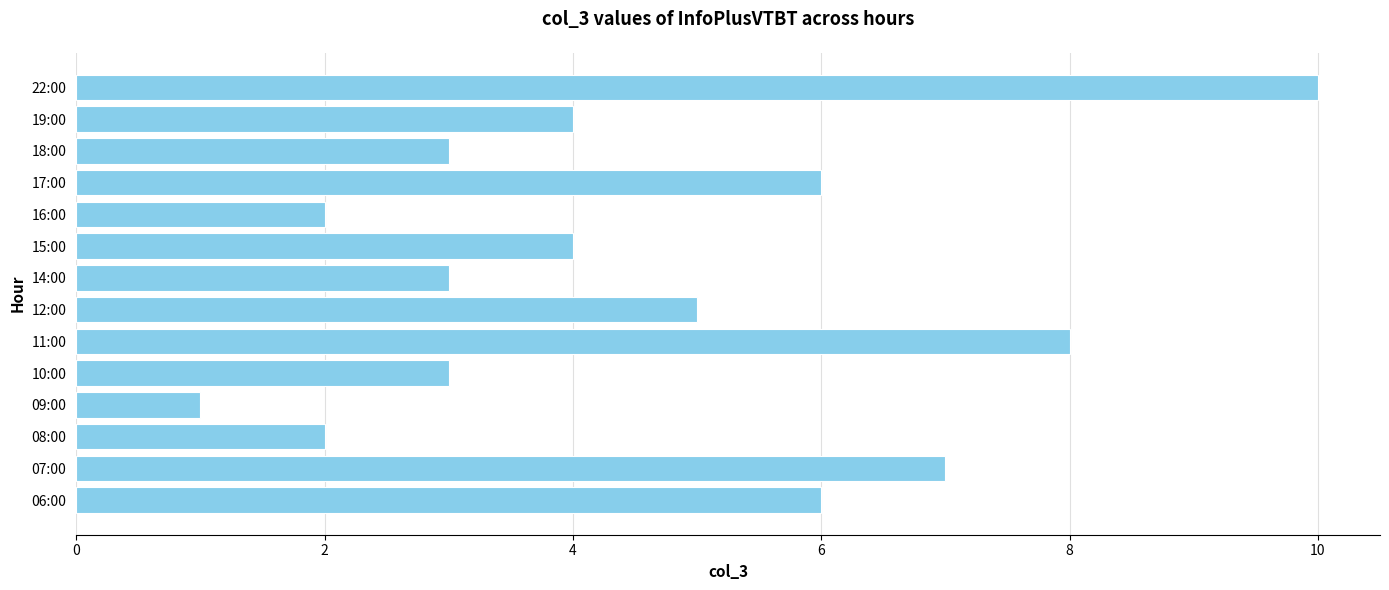

What is the approximate value at 18:00?

3